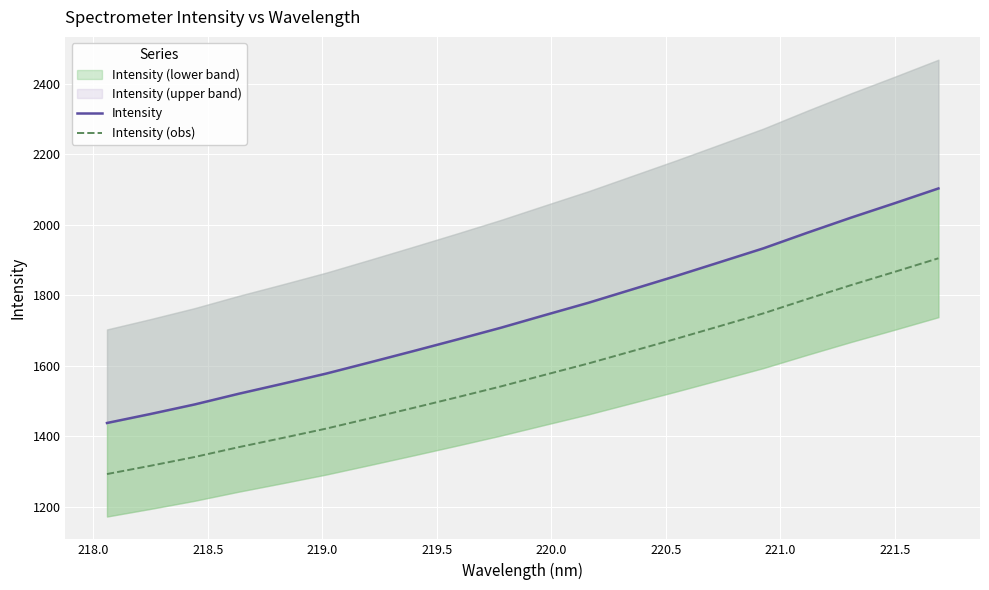

What is the minimum value for Intensity (obs)?

1292.5